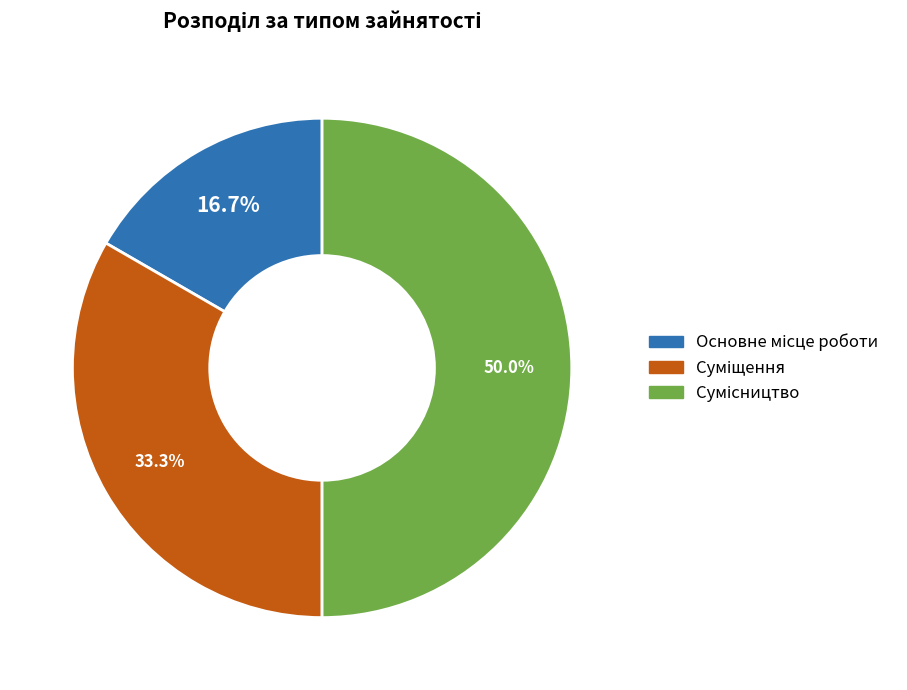

How many segments does this pie chart have?

3